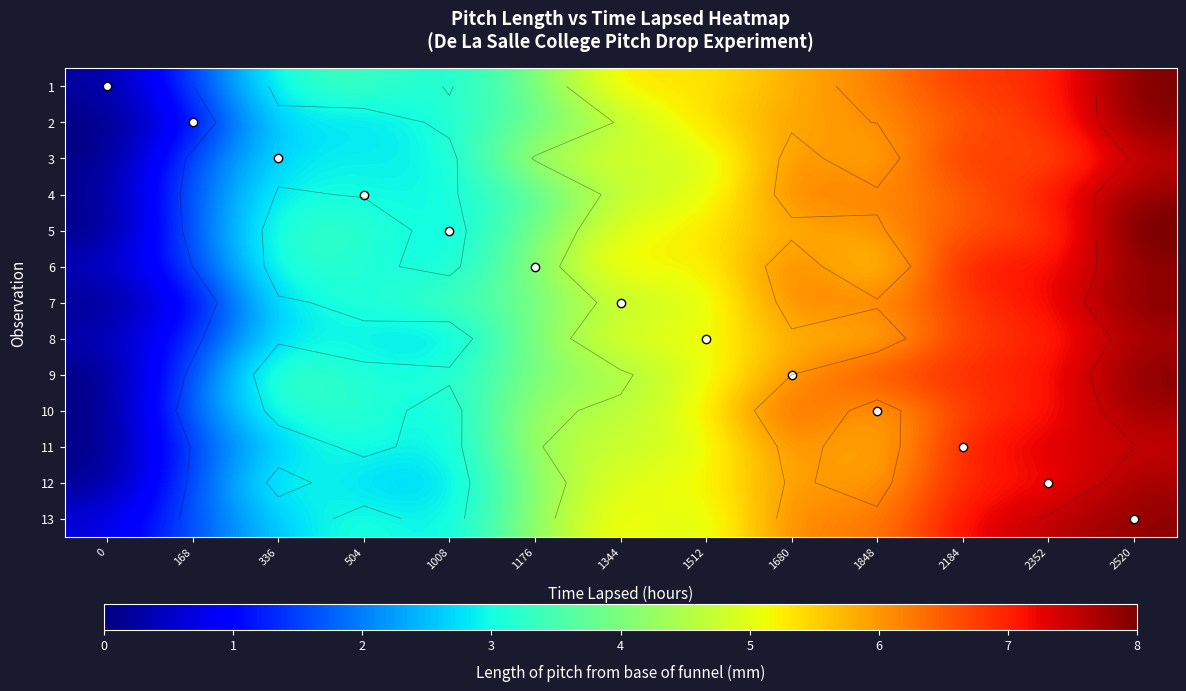

What is the sum of the 1 values at 1848 and 168?

7.6